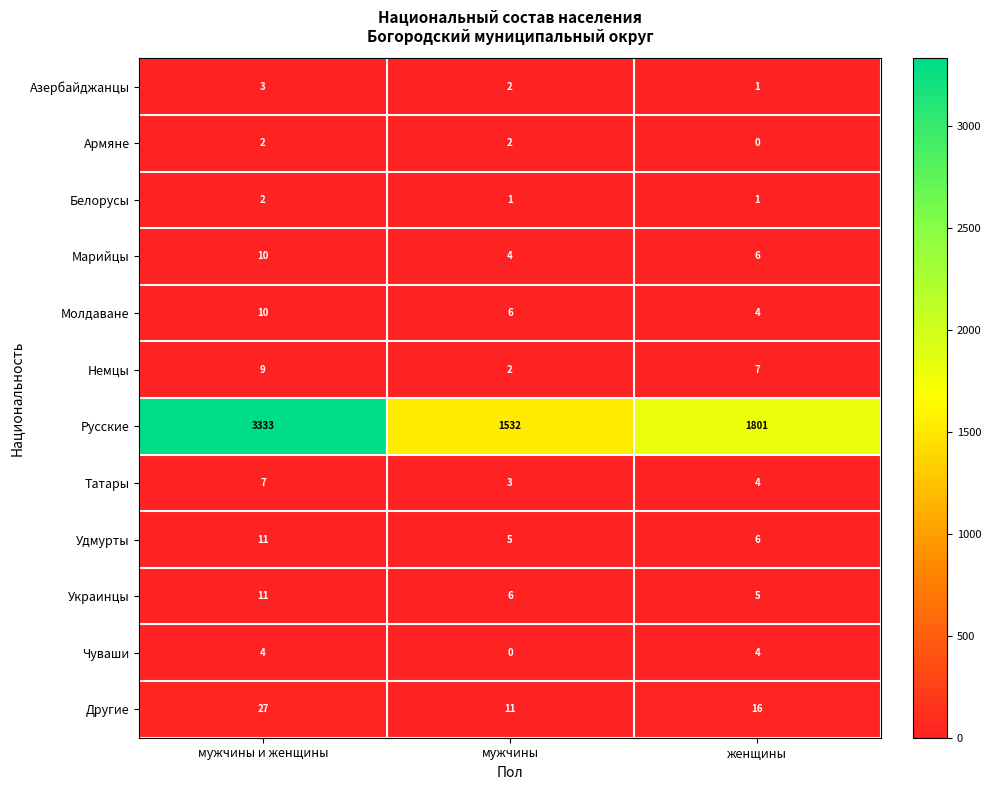

The value of Украинцы at мужчины и женщины is 11. True or false?

True